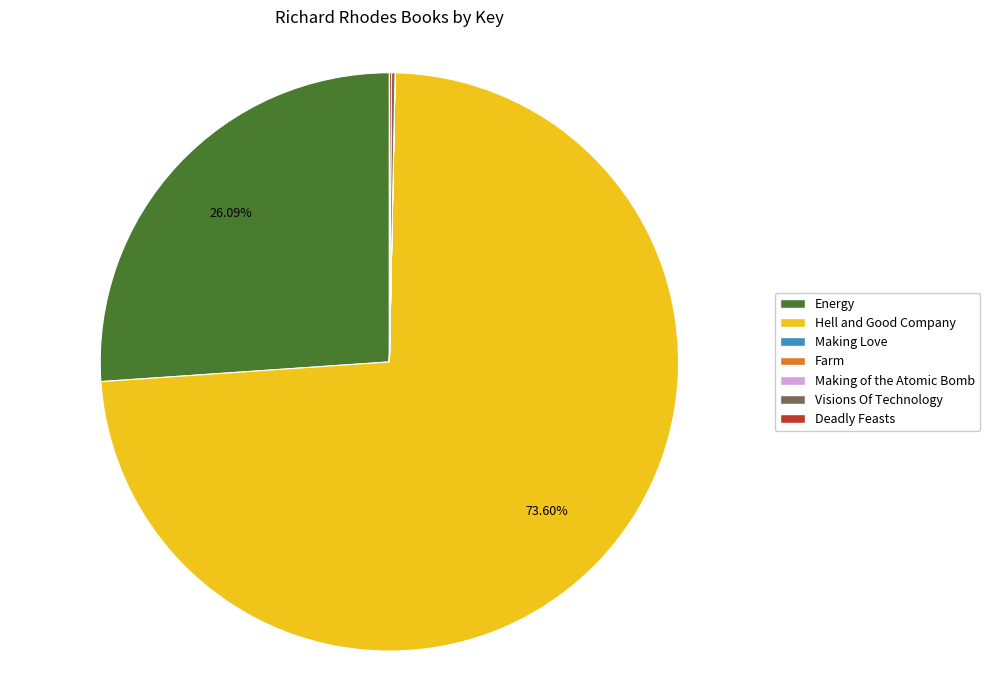

Which slice represents more than half of the pie?

Hell and Good Company